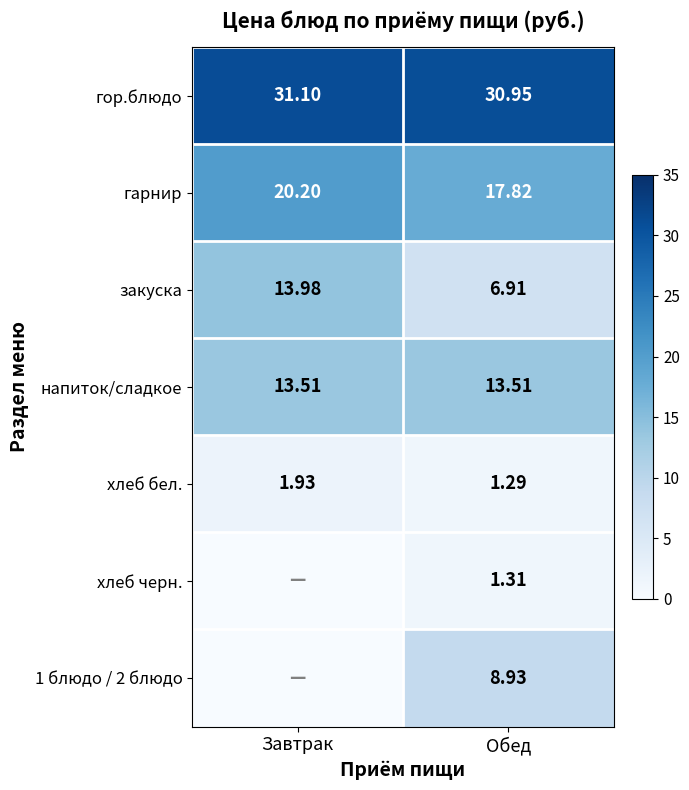

At which label is гарнир closest to 19?

Обед